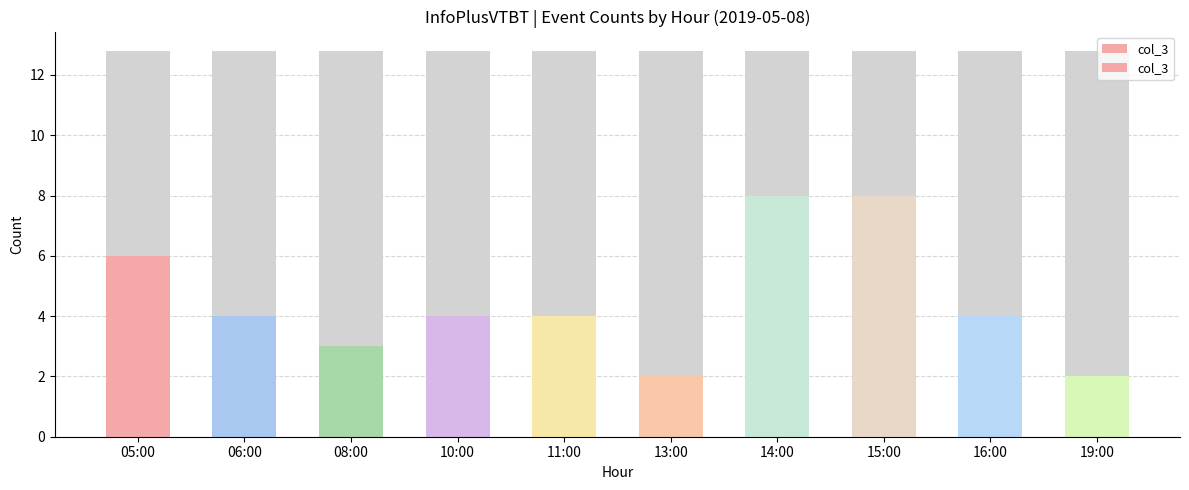

Reading right to left, list all the values displayed in this chart.

19:00=2	16:00=4	15:00=8	14:00=8	13:00=2	11:00=4	10:00=4	08:00=3	06:00=4	05:00=6